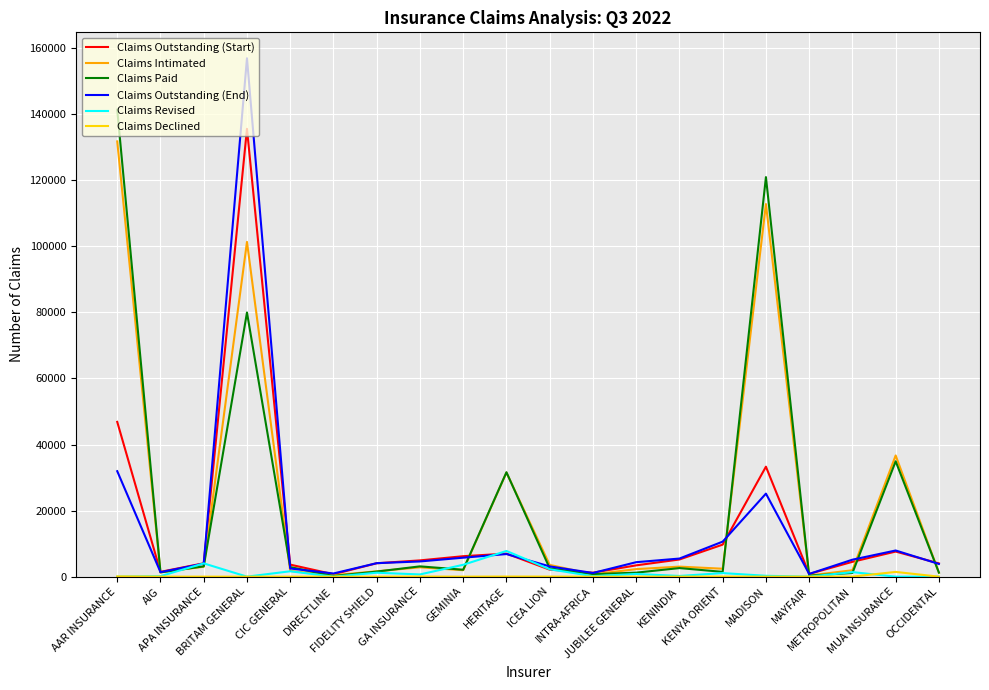

What is the difference between the highest and lowest values at BRITAM GENERAL?

156963